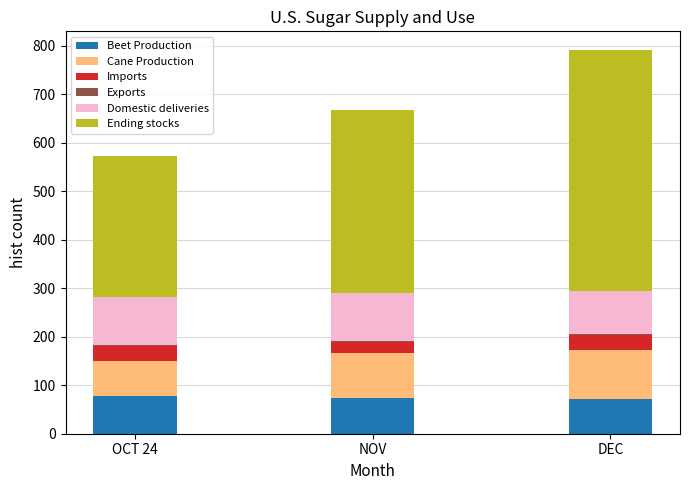

The Beet Production series shows 105.1 at OCT 24. True or false?

False